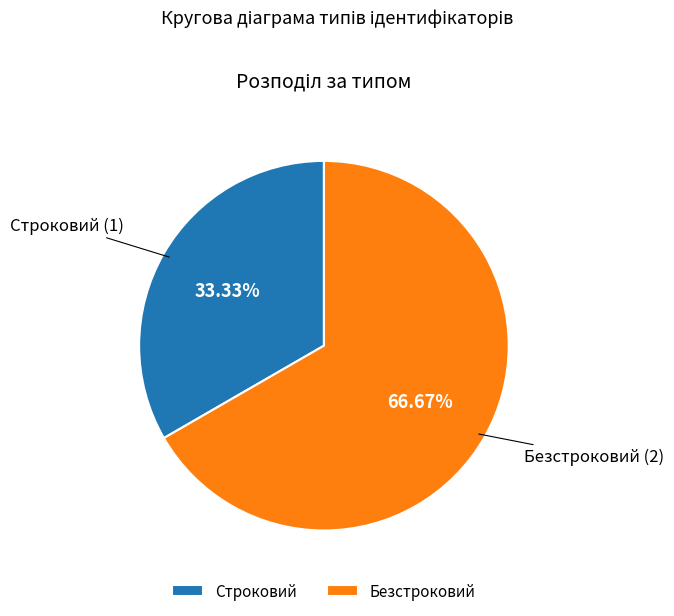

What is the total percentage of Строковий and Безстроковий?

100.0%